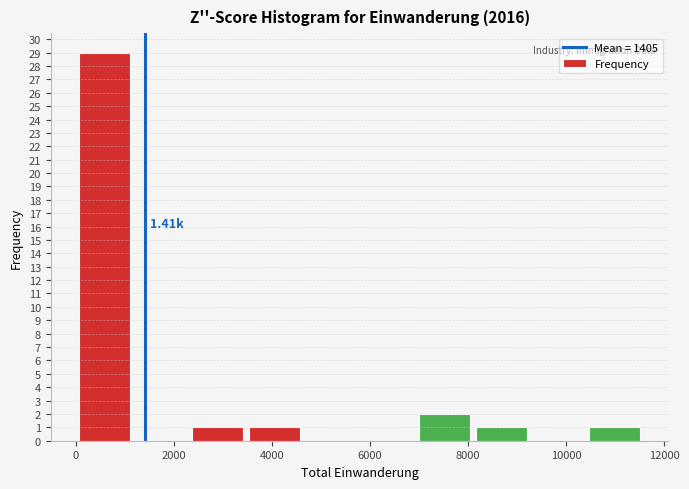

Over which range of the x-axis is the bar tallest?

0 to 1200